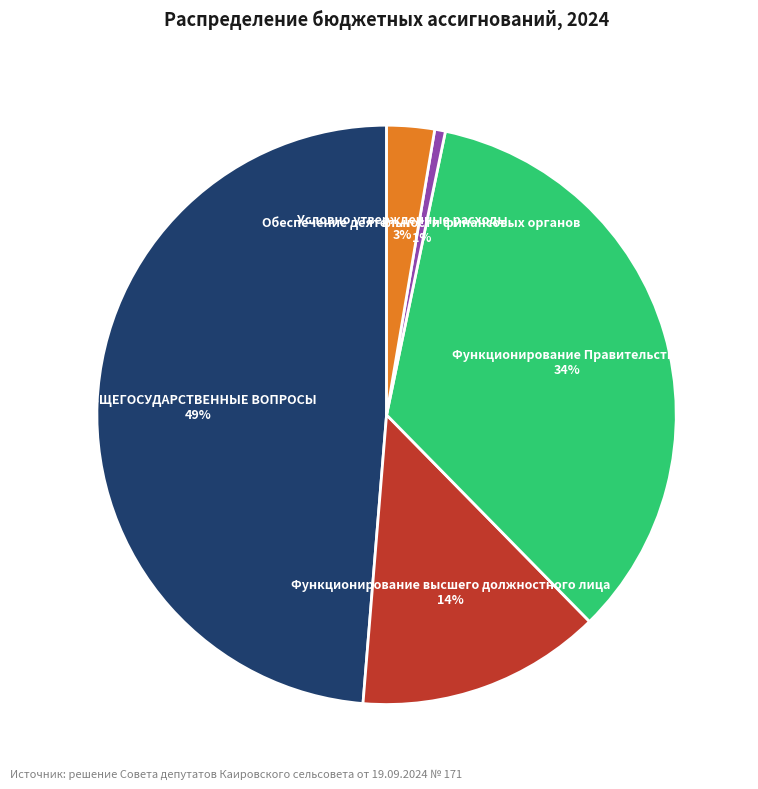

To the nearest percent, what is the difference between the largest and smallest slice percentages?

48%